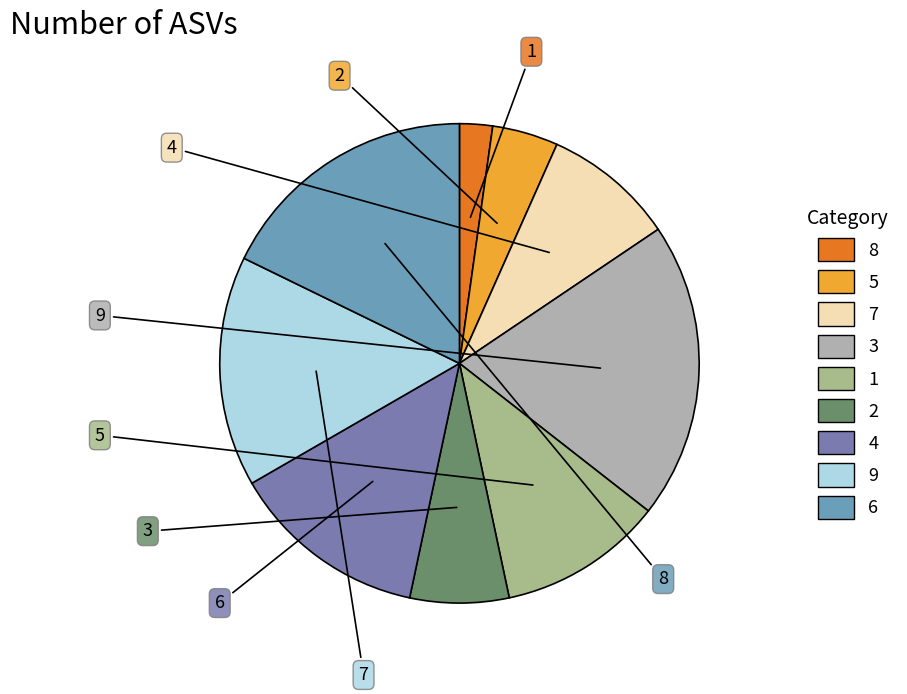

What is the ratio of the value at 5 to the value at 1?

0.4